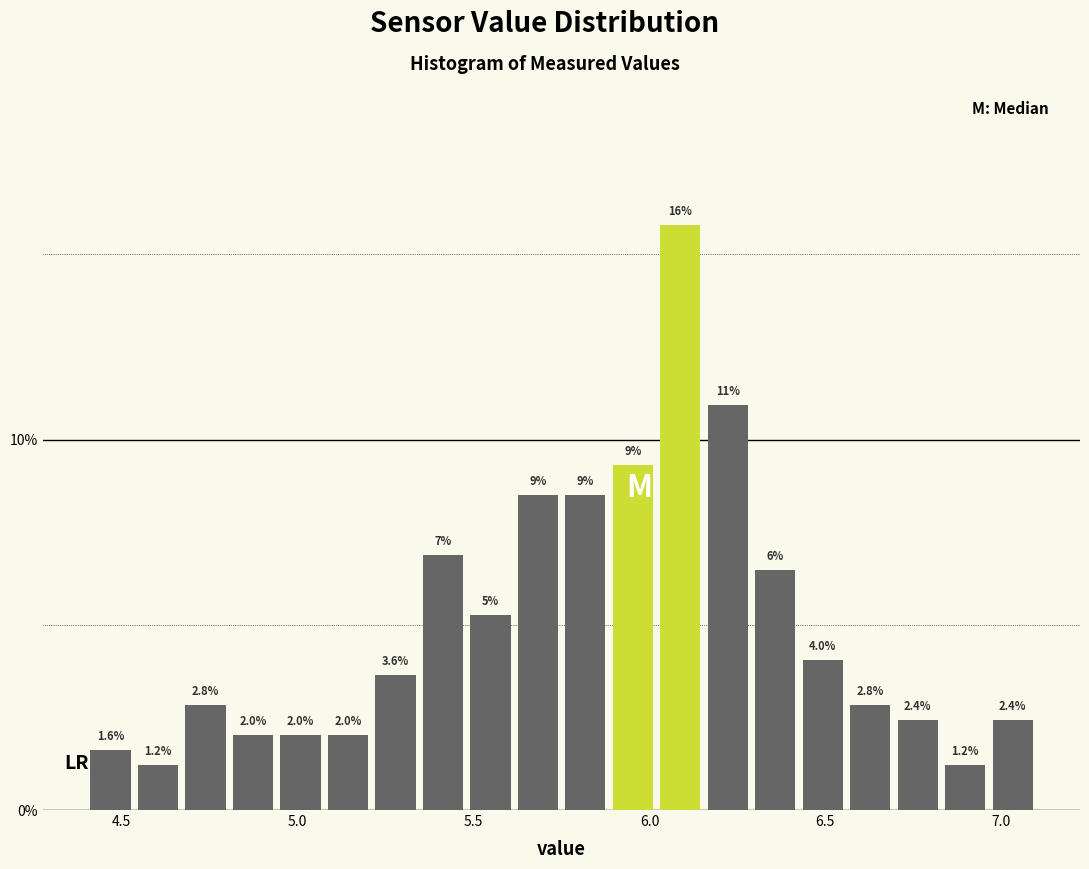

Around what value on the x-axis is the tallest bar? Give the approximate position of its centre, as read against the axis.

6.10